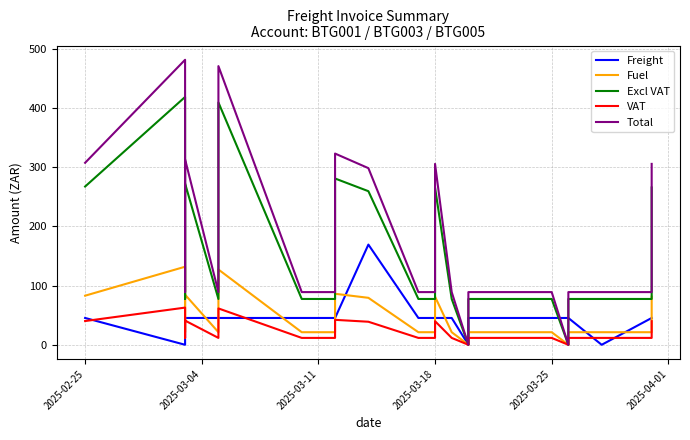

True or false: Total and Fuel cross at least once.

False